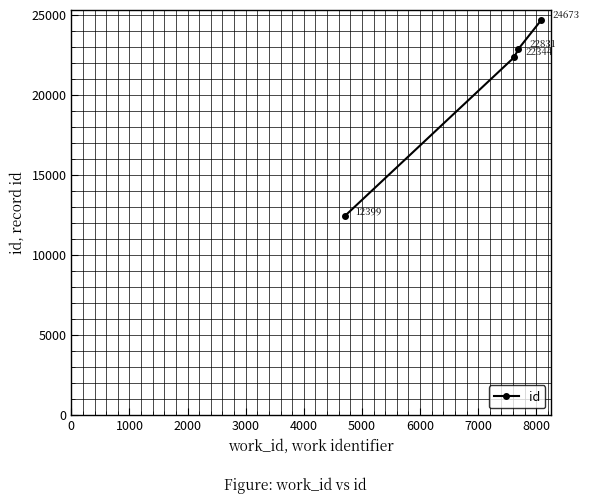

What is the sum of all values?

82247